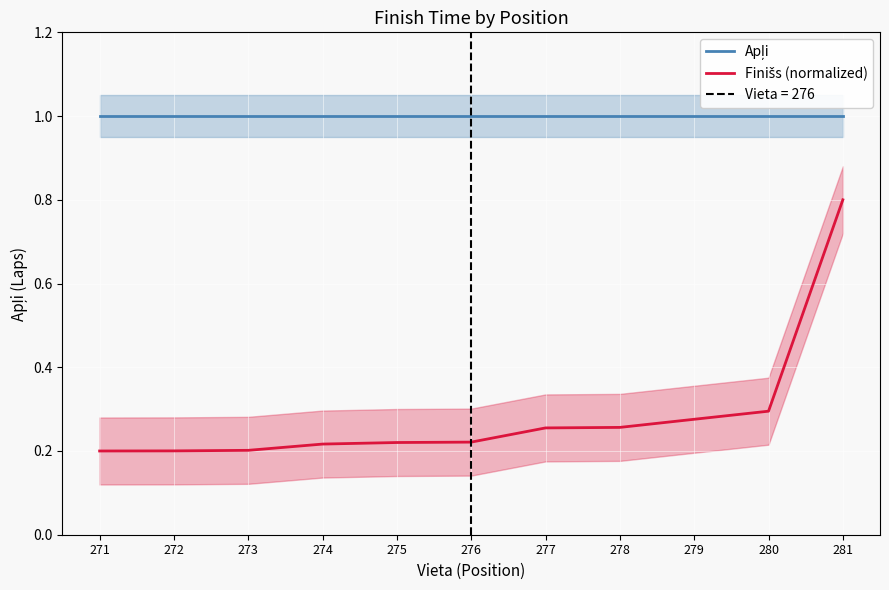

Reading left to right, transcribe all the data shown in this chart.

Apļi: 1.0	1.0	1.0	1.0	1.0	1.0	1.0	1.0	1.0	1.0	1.0
Finišs (normalized): 0.2	0.2	0.2	0.2	0.2	0.2	0.3	0.3	0.3	0.3	0.8